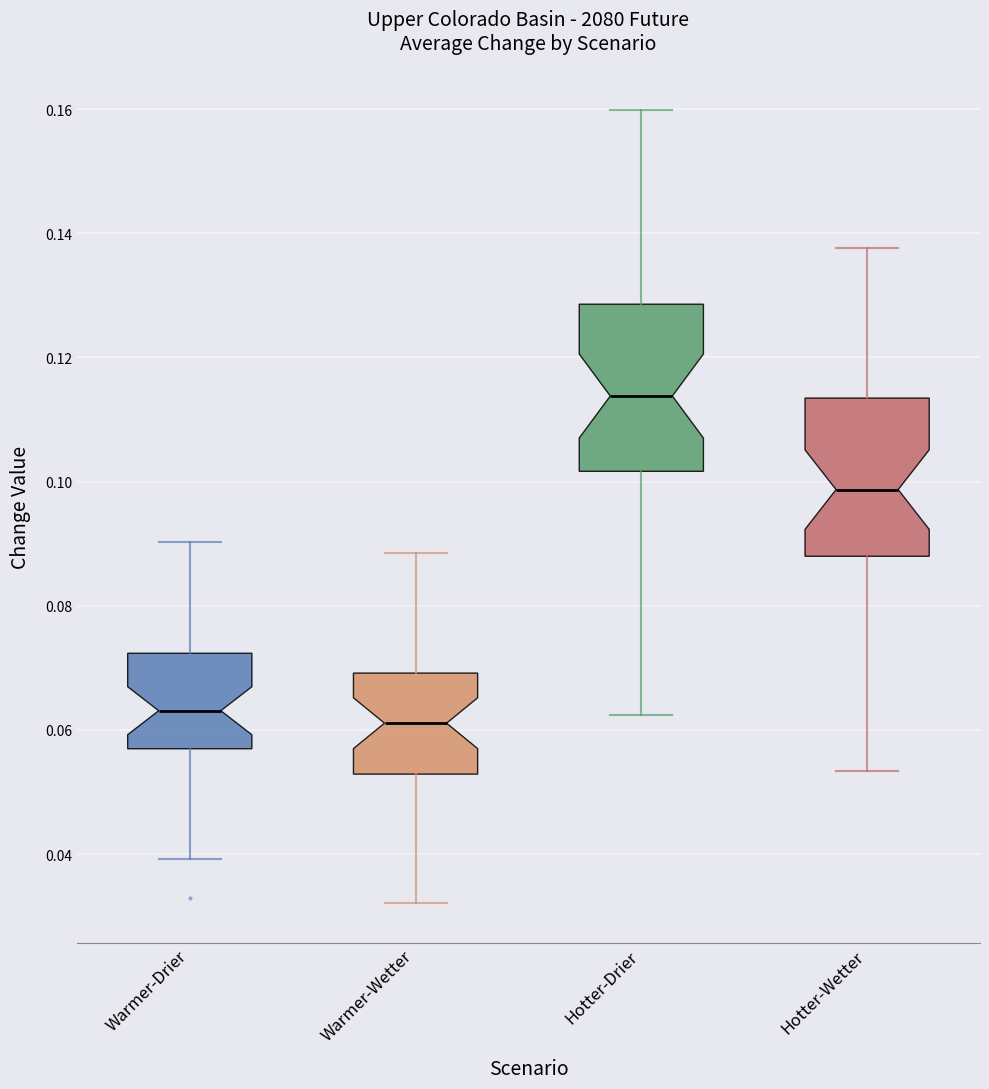

Reading left to right, read every box against the y-axis: the position of its median line, the range the box covers, and the ends of its whiskers. The values are not printed on the chart, so give them approximately, as read against the axis.

Warmer-Drier: median 0.064, box 0.056 to 0.072, whiskers 0.040 to 0.090
Warmer-Wetter: median 0.062, box 0.052 to 0.070, whiskers 0.032 to 0.088
Hotter-Drier: median 0.114, box 0.102 to 0.128, whiskers 0.062 to 0.160
Hotter-Wetter: median 0.098, box 0.088 to 0.114, whiskers 0.054 to 0.138